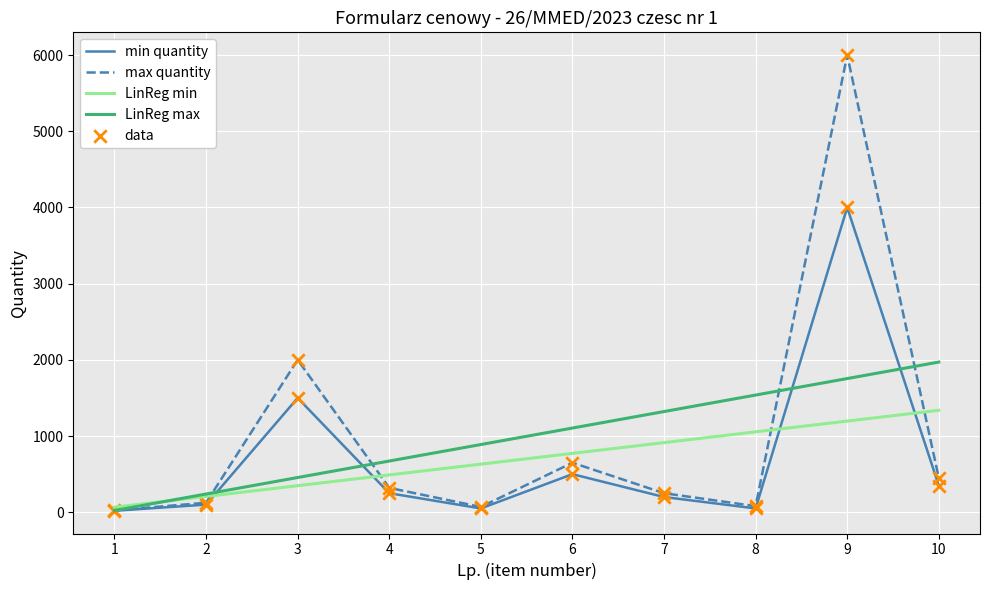

Which series has the widest spread of values?

max quantity